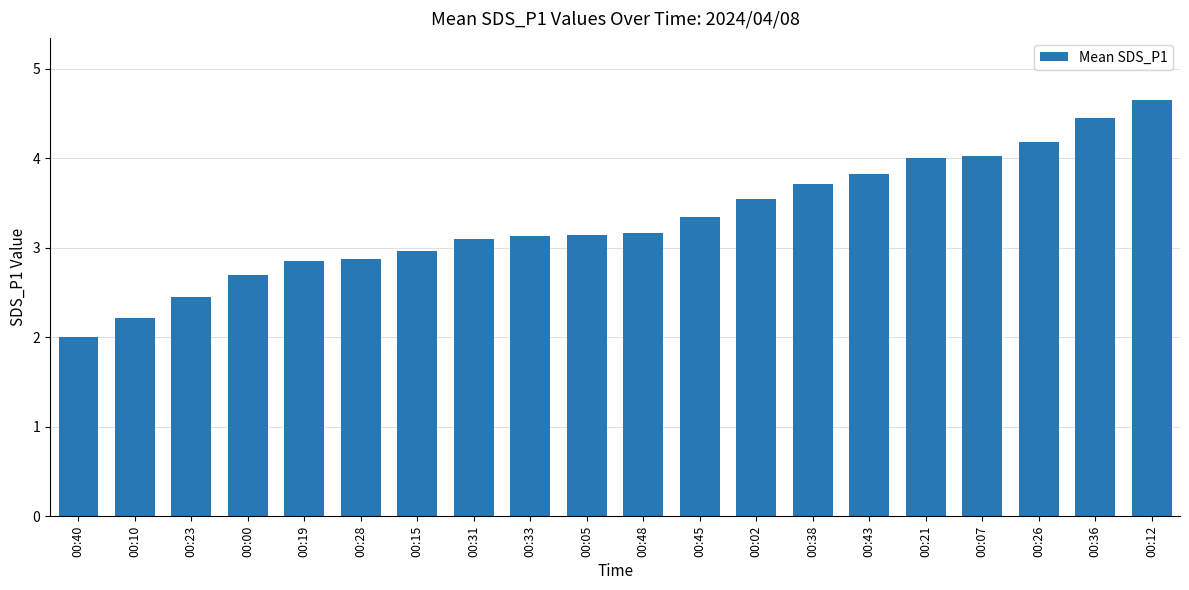

At which label does the data first exceed 3?

00:31